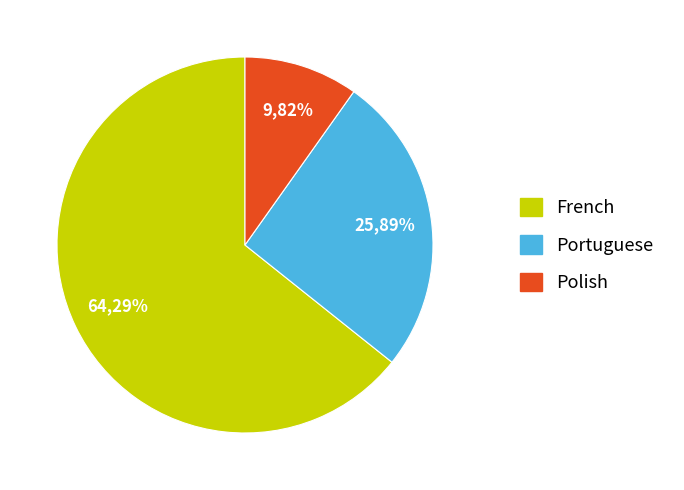

Do Portuguese and French together represent more than half of the pie?

Yes